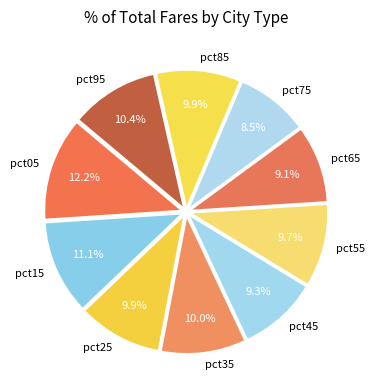

To the nearest percent, what is the difference between the largest and smallest slice percentages?

4%